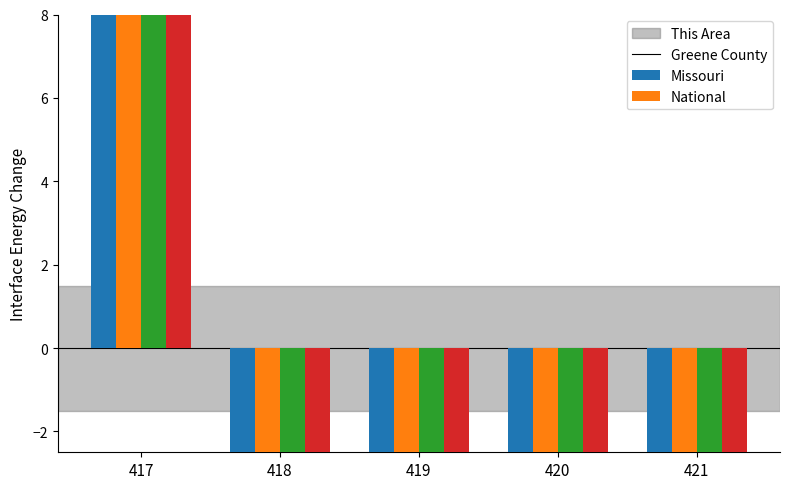

What is the sum of all National values?

-159.1